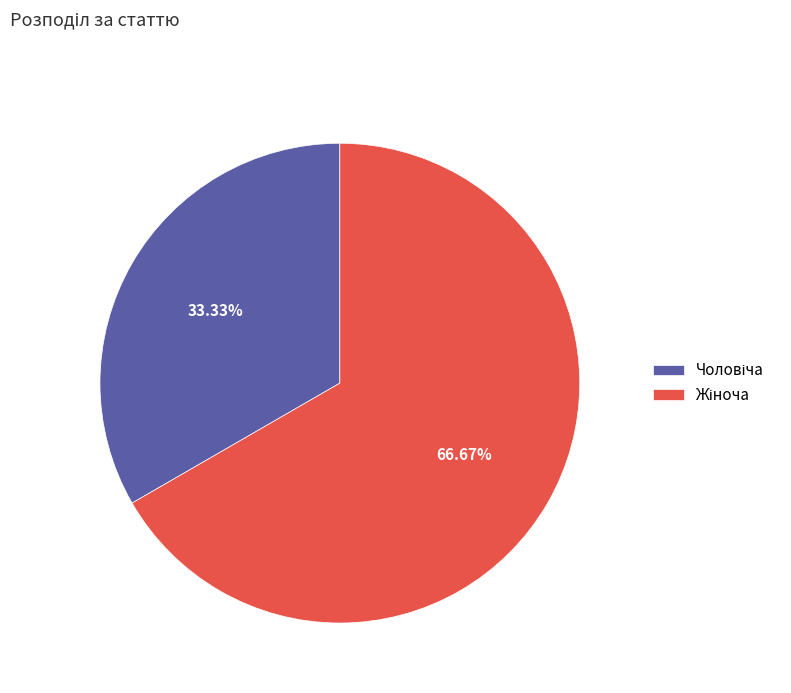

Does any single category account for the majority?

Yes